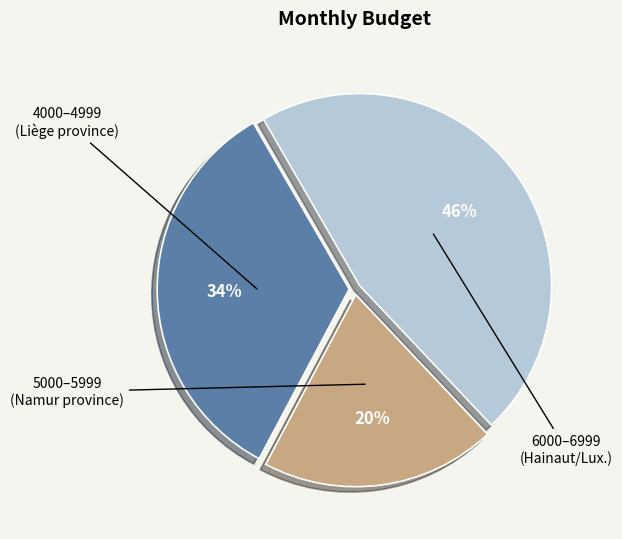

How many segments does this pie chart have?

3